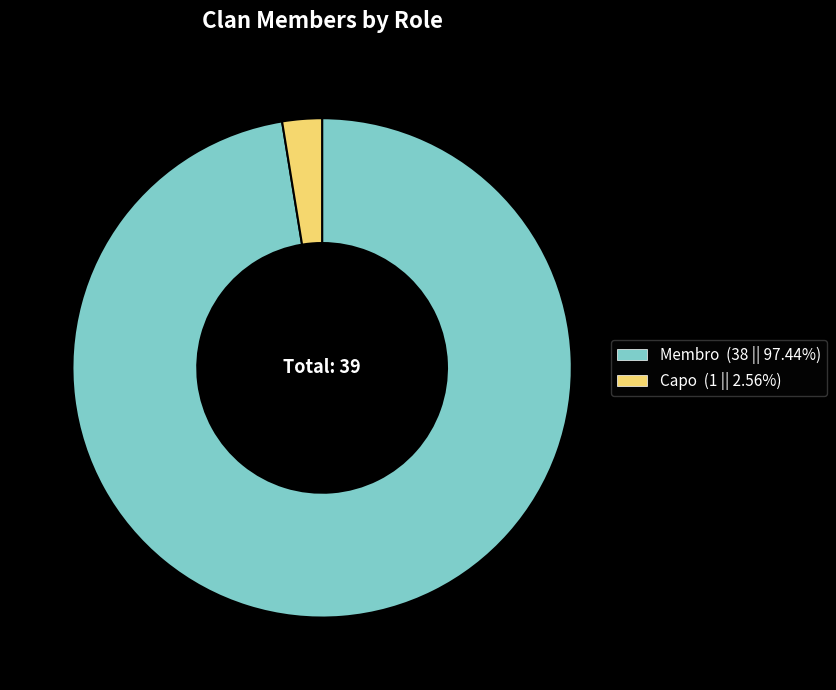

Rank the categories by value from lowest to highest.

Capo, Membro